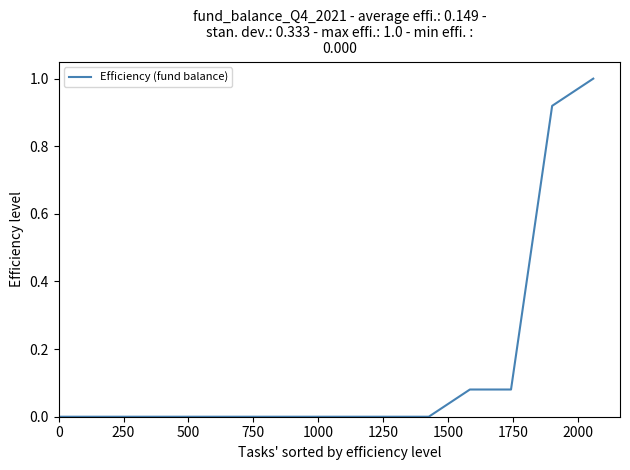

What is the difference between the maximum and minimum values?

1.0